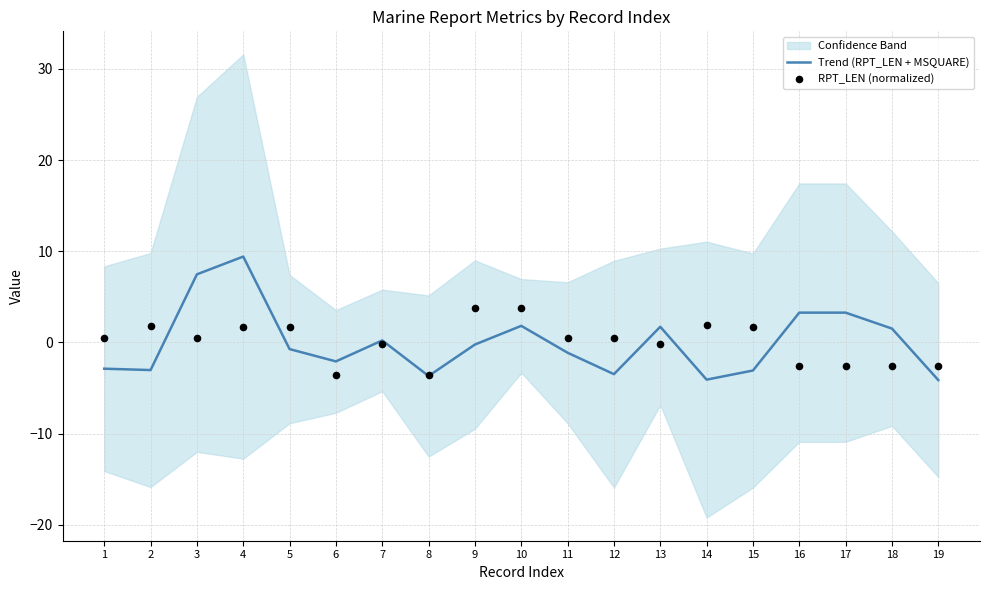

What is the total value across all series at 19?

-6.8